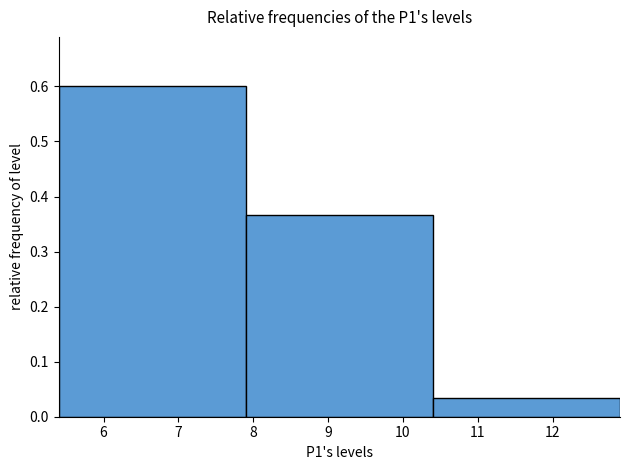

Over which range of the x-axis is the bar tallest?

5.4 to 7.9